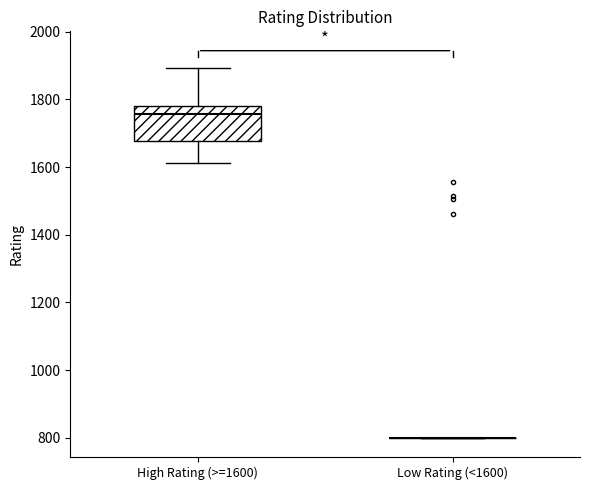

Reading left to right, transcribe this box plot: for each box, give where its median line is, the range the box spans, and where its two whiskers end, as read against the y-axis. The values are not printed on the chart, so give them approximately, as read against the axis.

High Rating (>=1600): median 1760, box 1680 to 1780, whiskers 1620 to 1900
Low Rating (<1600): box collapsed to a line at 800, whiskers 800 to 800